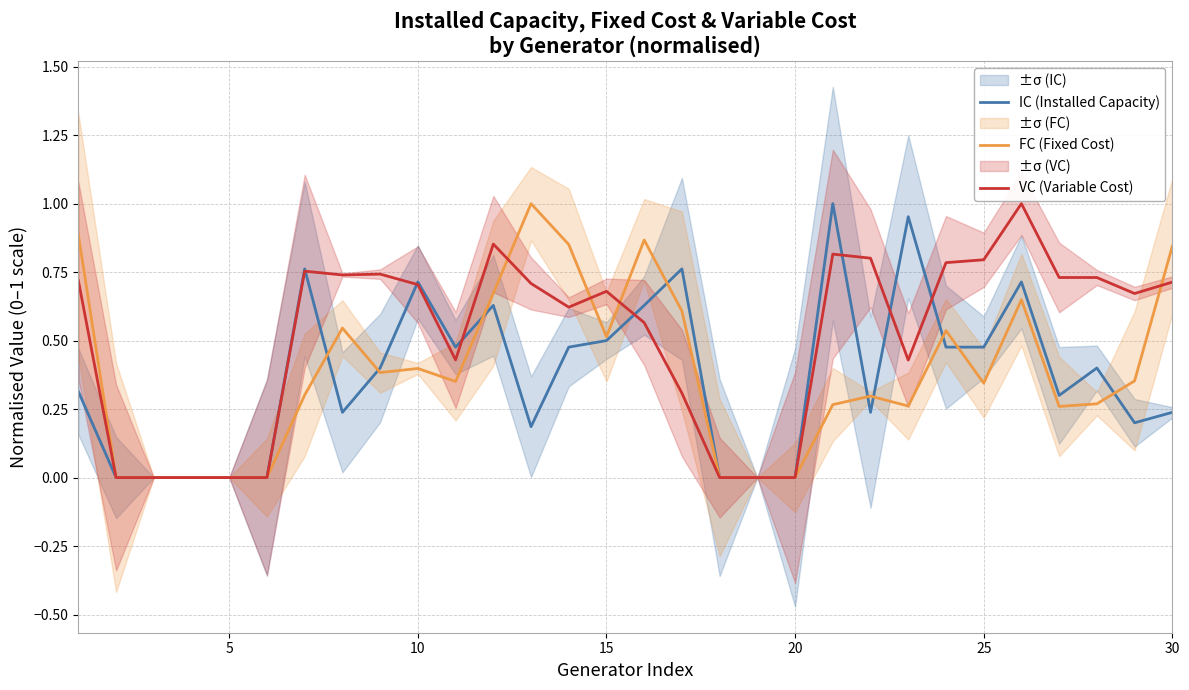

What is the average value of the IC (Installed Capacity) series?

0.4